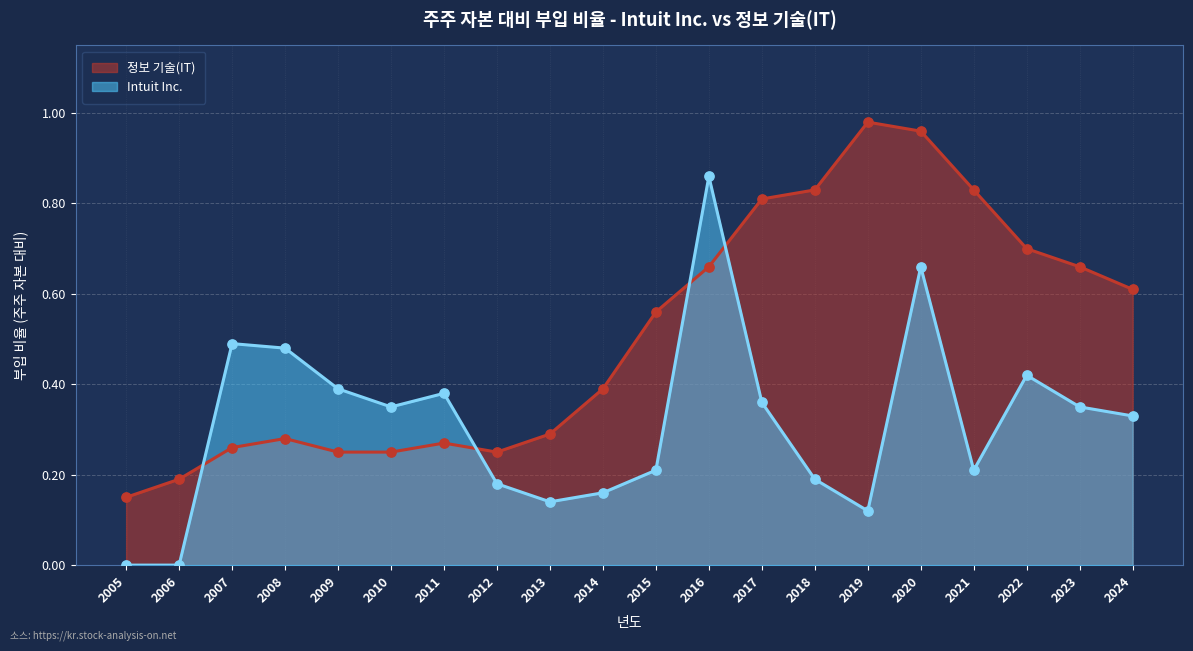

Which series reaches the maximum Y coordinate?

정보 기술(IT)